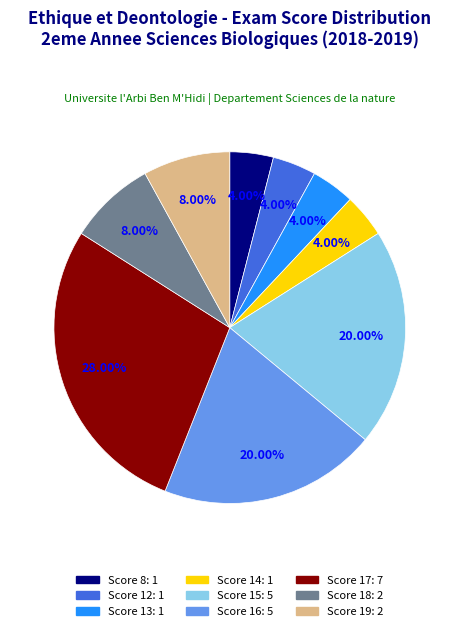

How many segments does this pie chart have?

9